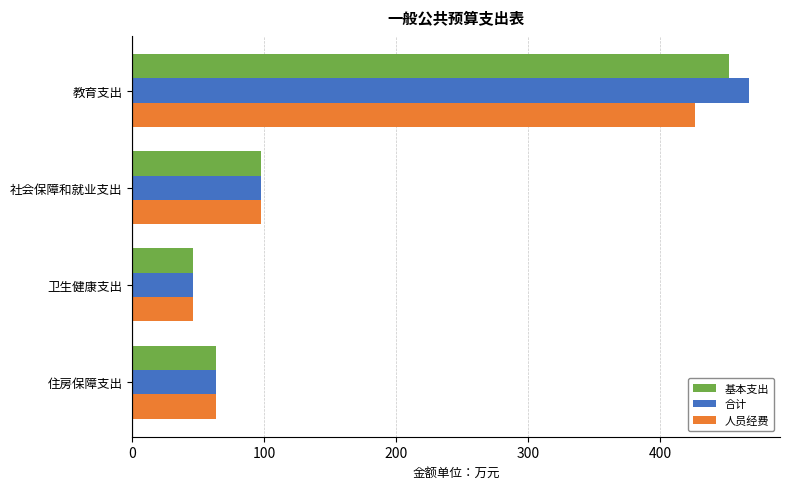

Rank the categories by 基本支出 value from highest to lowest.

教育支出, 社会保障和就业支出, 住房保障支出, 卫生健康支出